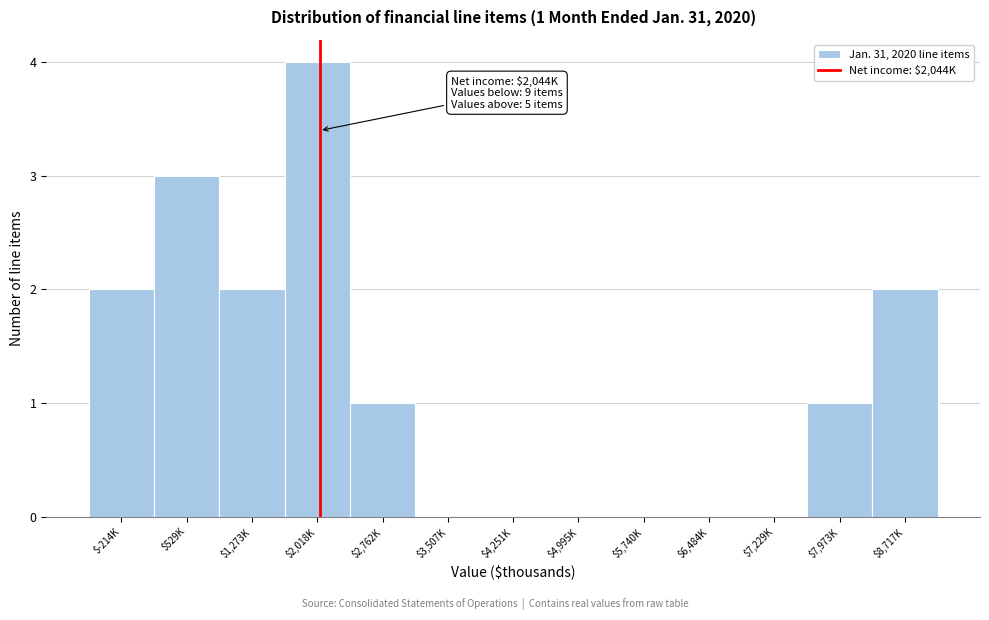

What is the sum of all values?

15